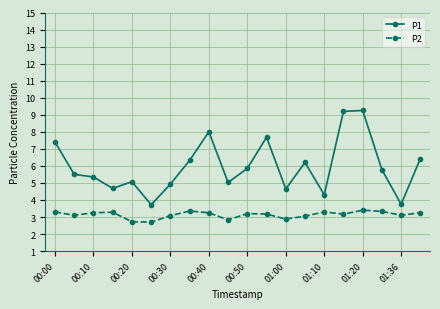

Which series has the largest range (max minus min)?

P1